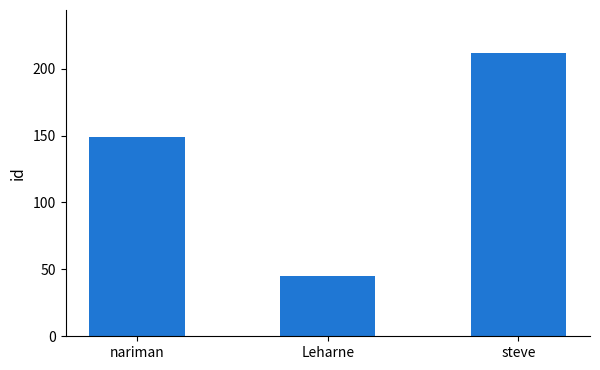

What position from the right is Leharne?

2